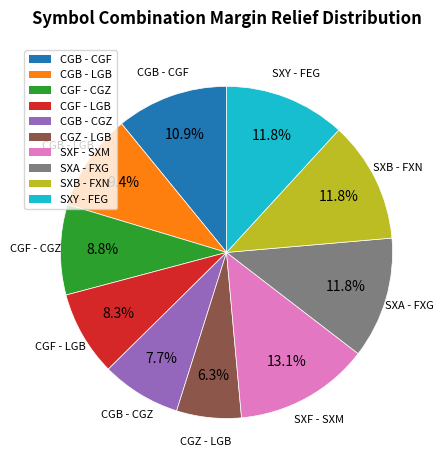

Which has a higher value, SXY - FEG or CGZ - LGB?

SXY - FEG